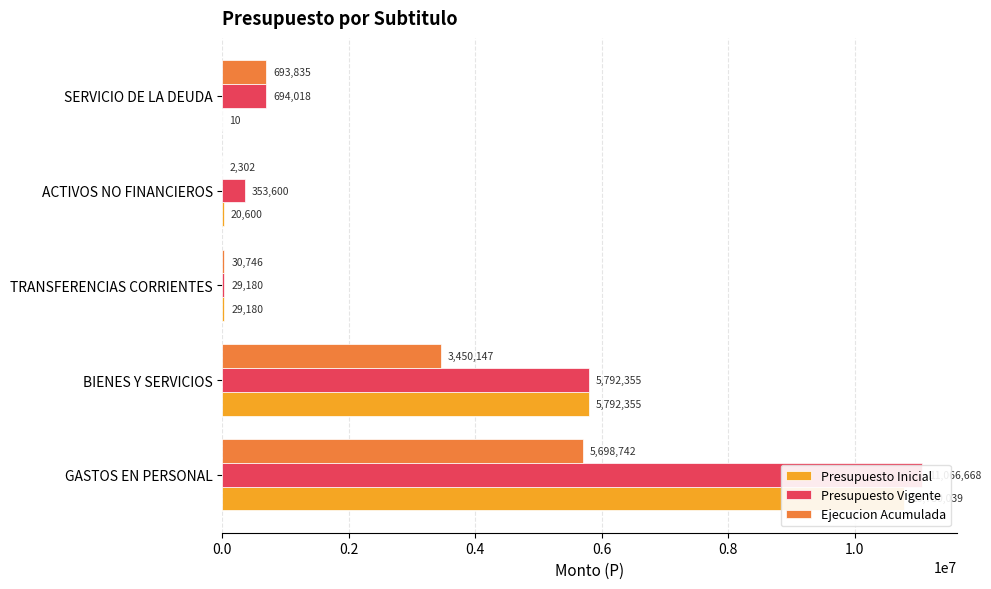

What is the average value of the Presupuesto Inicial series?

3324437